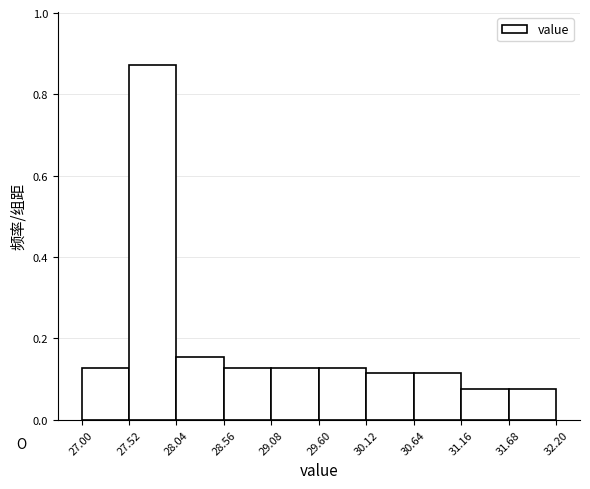

Reading left to right, transcribe this chart: for each bar, give the range it covers on the x-axis and its height. The values are not printed on the chart, so give them approximately, as read against the axis.

27.00 to 27.52: 0.12
27.52 to 28.04: 0.88
28.04 to 28.56: 0.16
28.56 to 29.08: 0.12
29.08 to 29.60: 0.12
29.60 to 30.12: 0.12
30.12 to 30.64: 0.12
30.64 to 31.16: 0.12
31.16 to 31.68: 0.08
31.68 to 32.20: 0.08